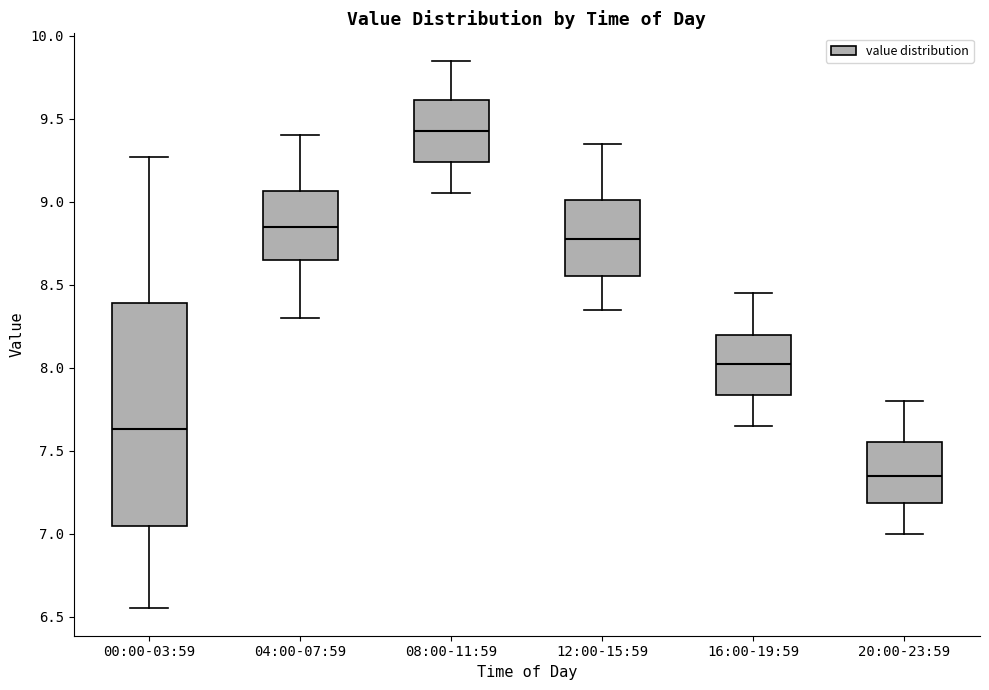

Which box's median line is the highest?

08:00-11:59